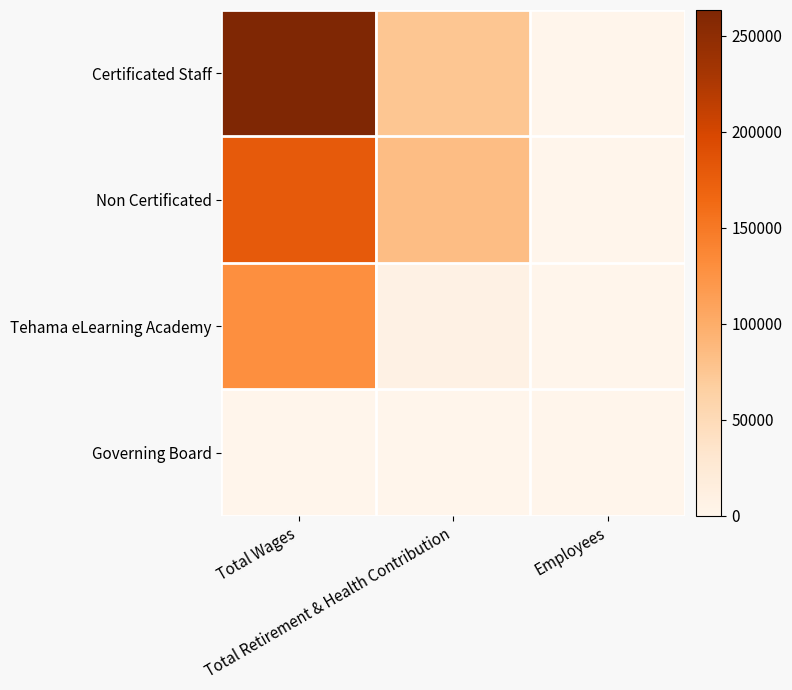

Count the number of data series in this chart.

4